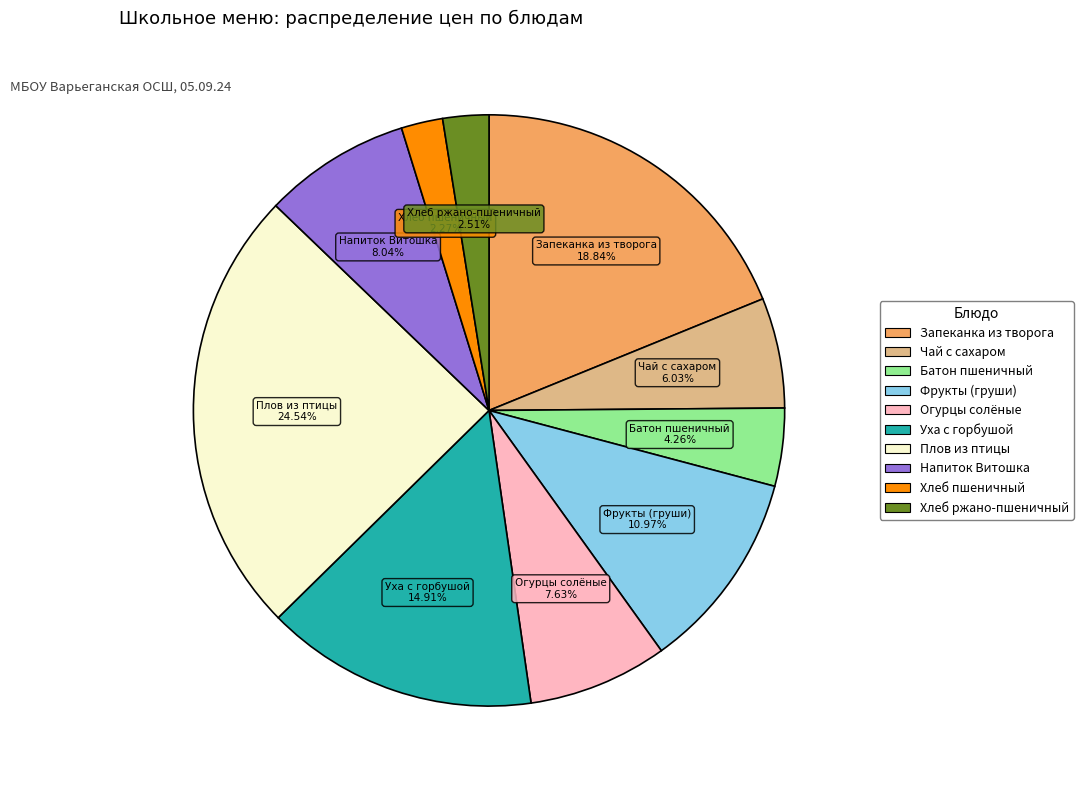

Count the number of slices in the pie.

10